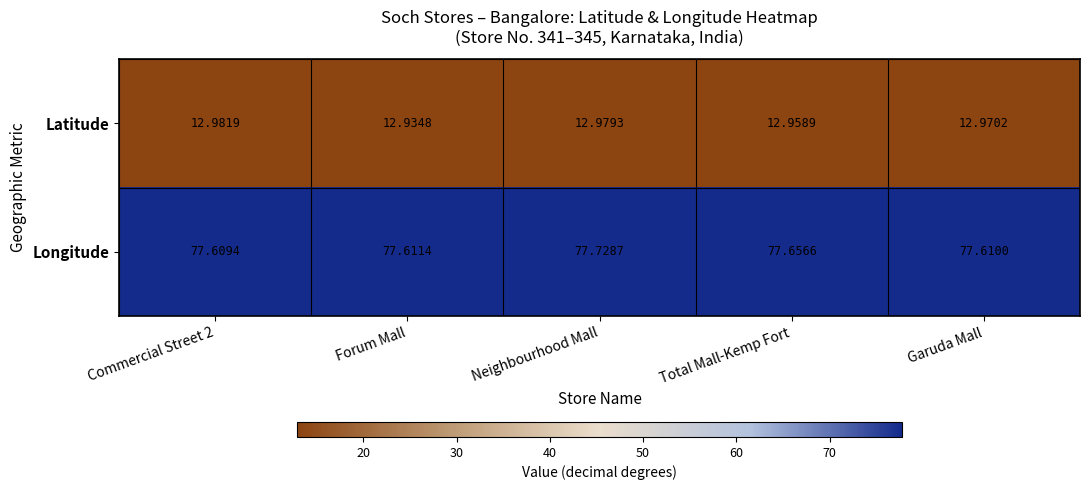

Which category has the lowest value across all series?

Forum Mall